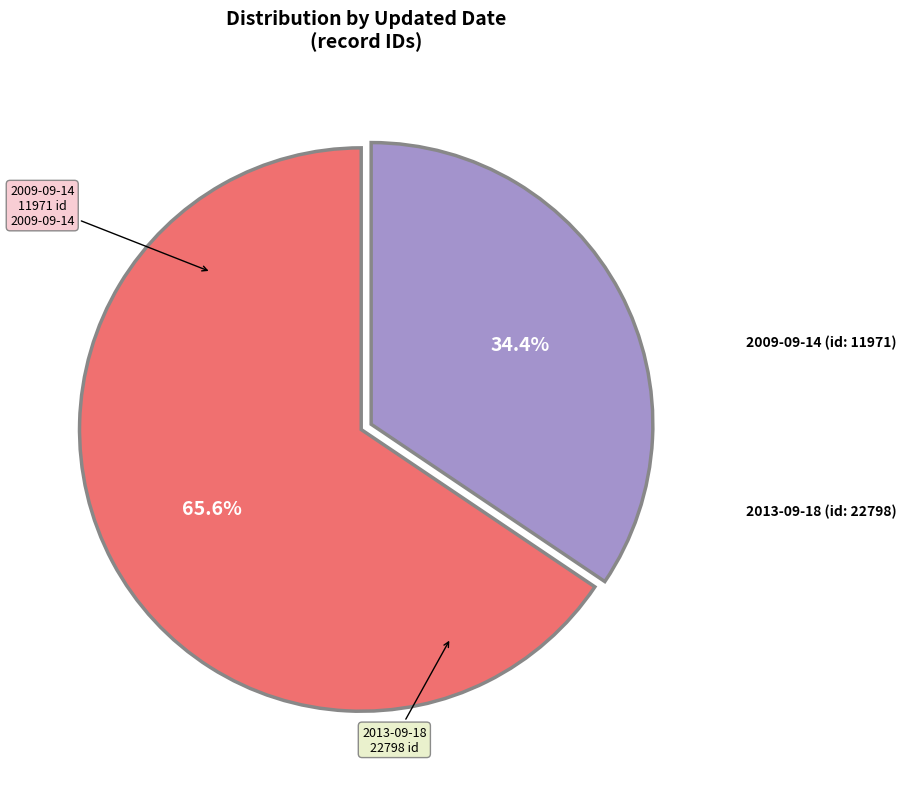

Is there any slice that represents more than half of the pie?

Yes